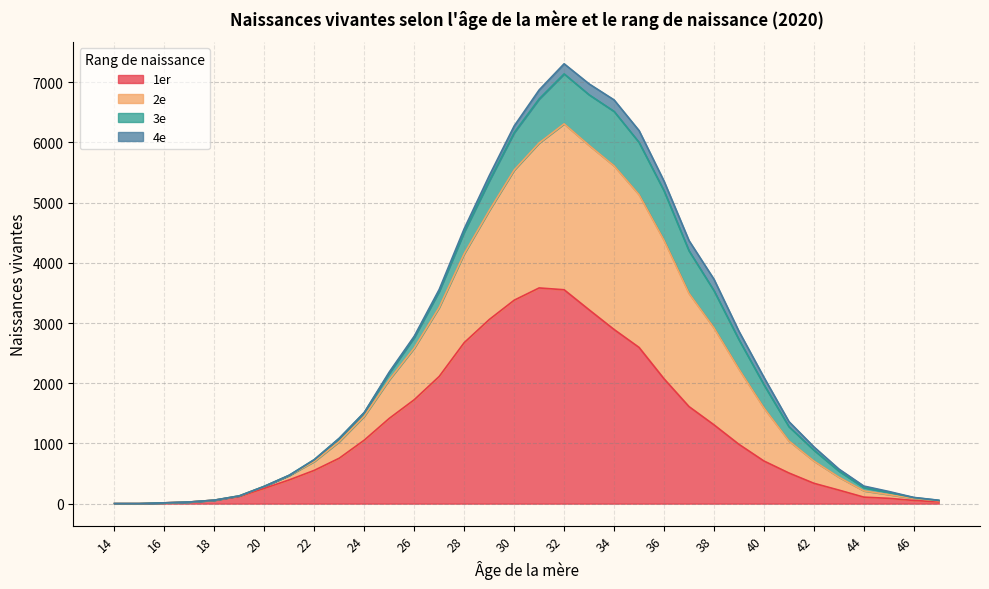

Does the chart display data point markers on the line(s)?

No